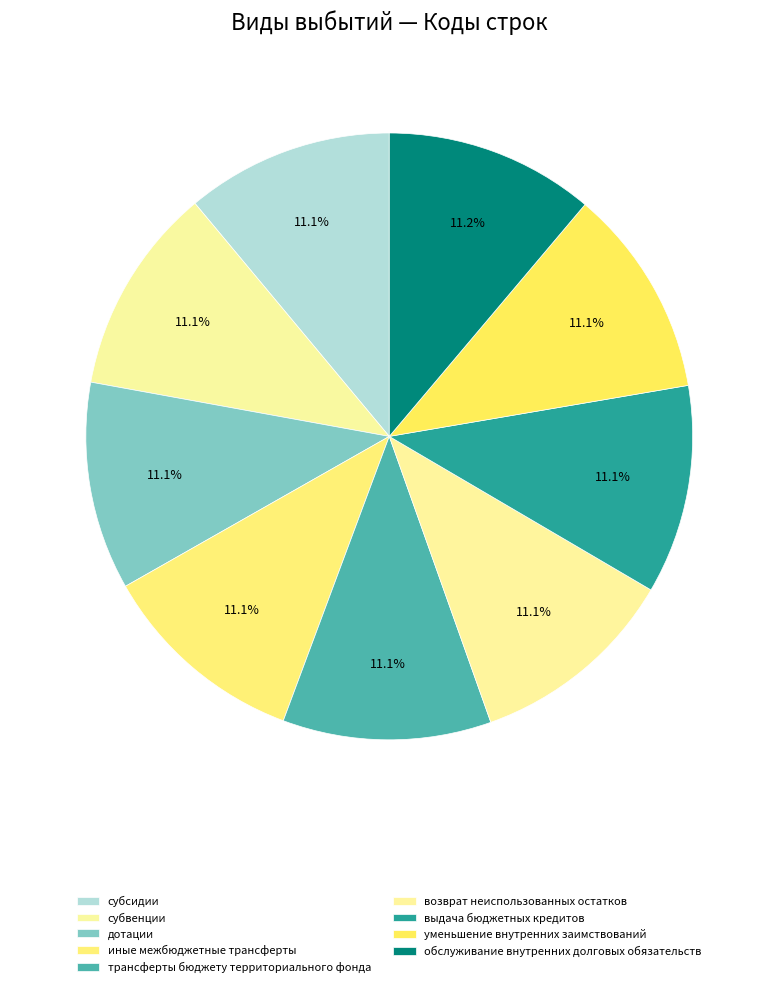

Is there a majority slice in this chart?

No